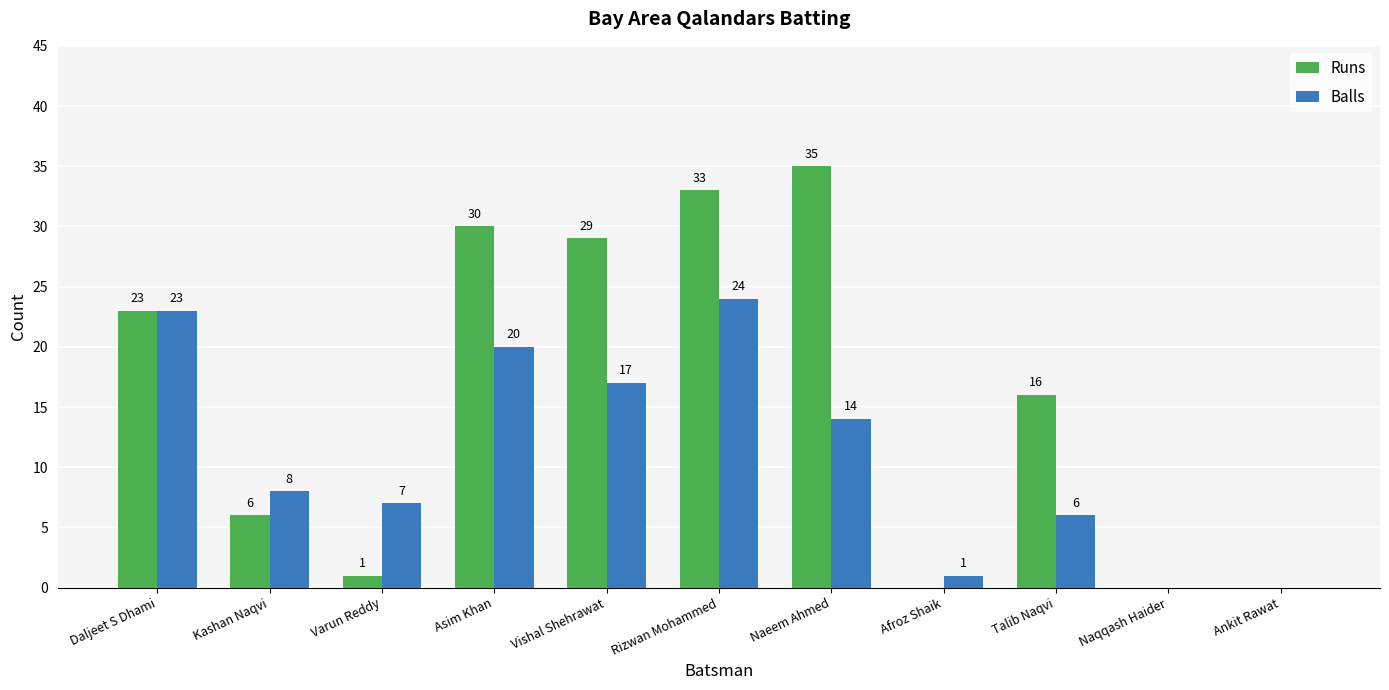

What is the total value across all series at Kashan Naqvi?

14